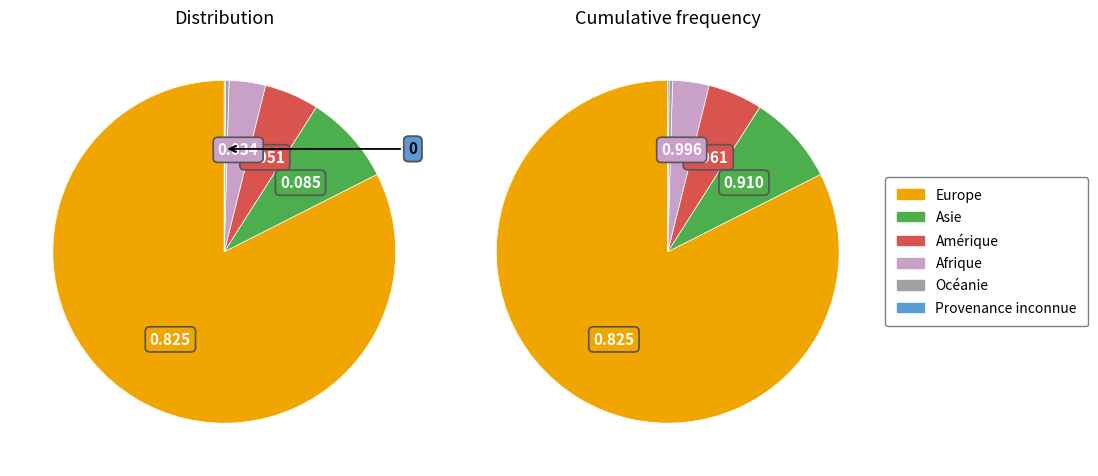

What is the ratio of the value at Asie to the value at Europe?

0.1